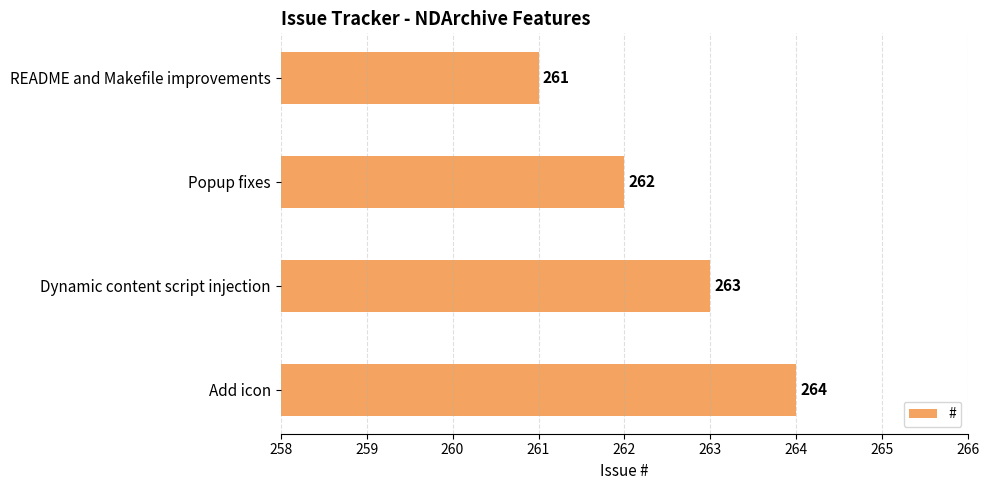

Rank the categories by value from highest to lowest.

Add icon, Dynamic content script injection, Popup fixes, README and Makefile improvements